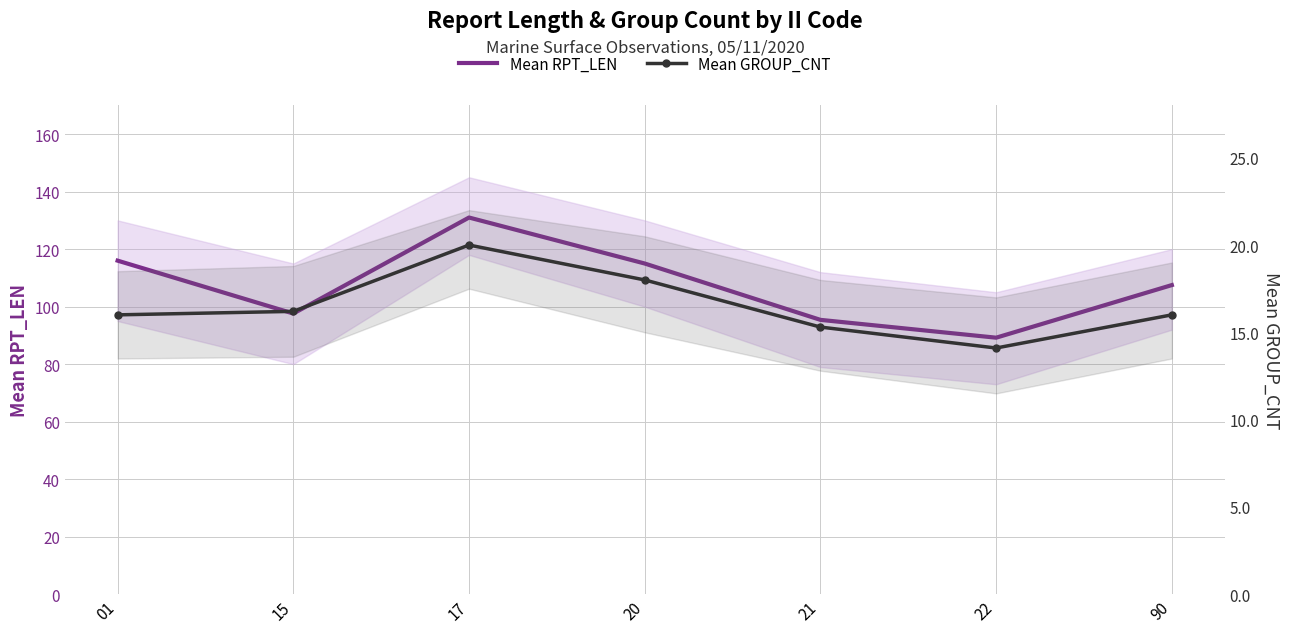

At which category does the chart reach its peak across all series?

17